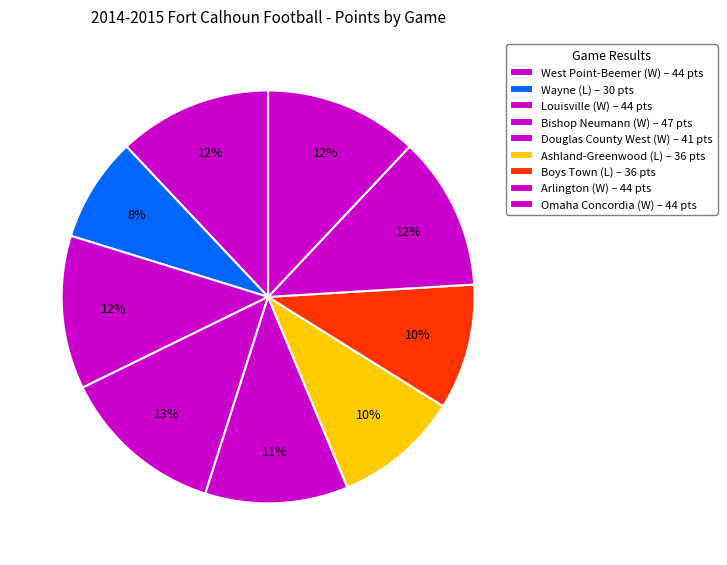

Is the sum of Boys Town and Douglas County West greater than half?

No